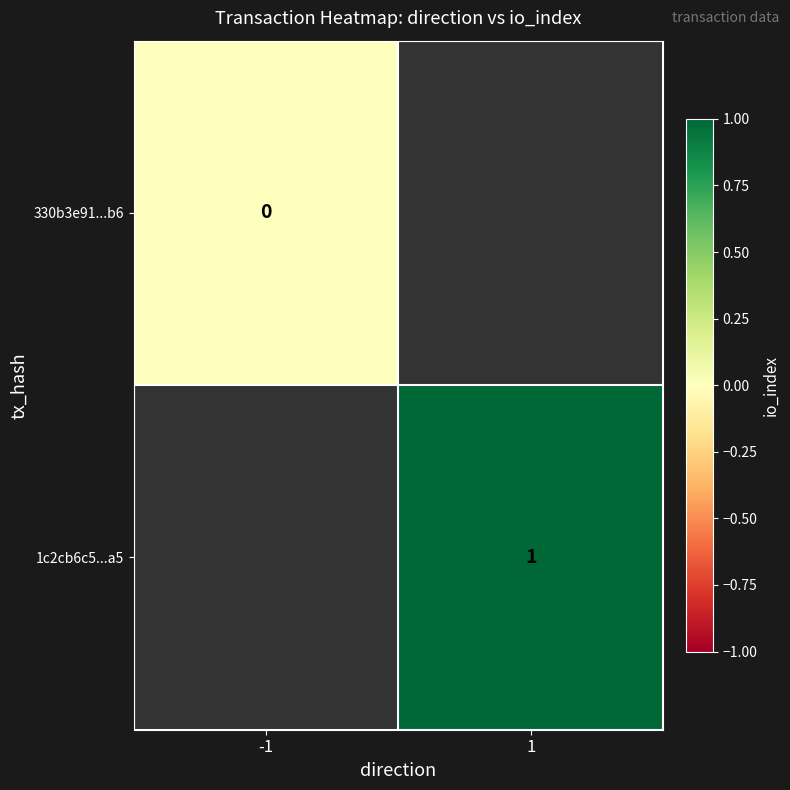

True or false: 1c2cb6c5...a5 has a value of 1 at 1.

True